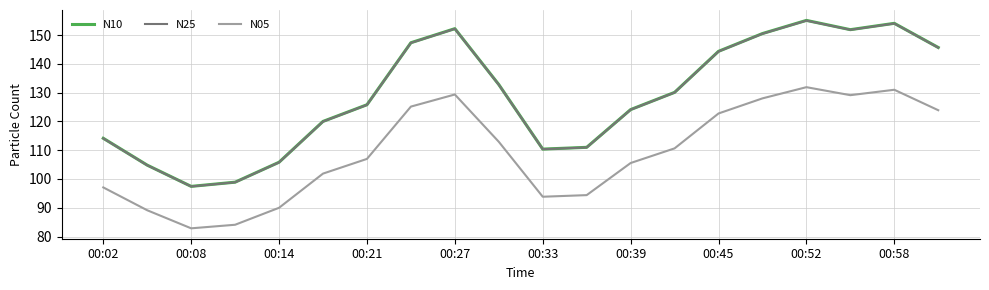

What is the maximum value shown in the chart?

155.1